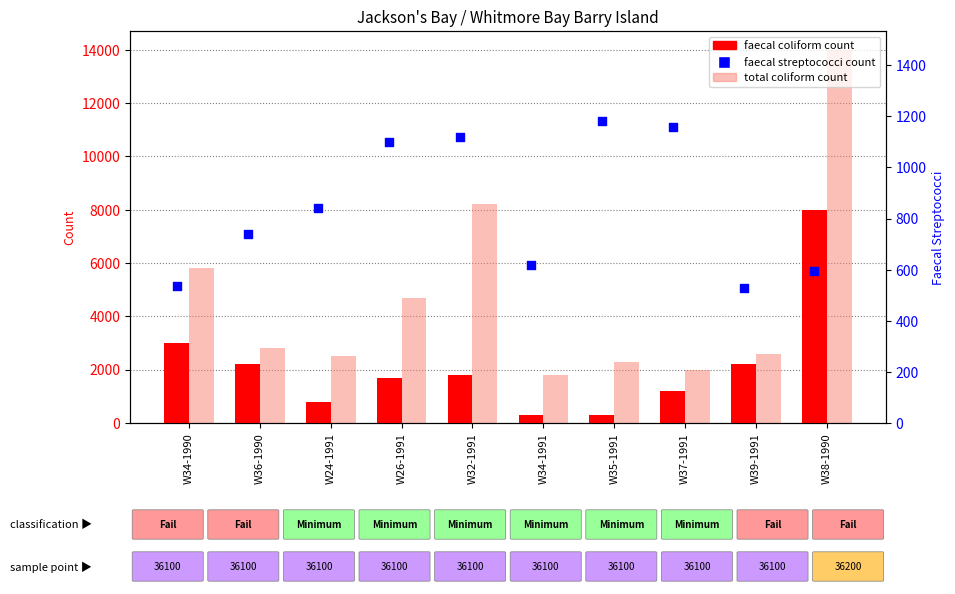

Is the value of faecal coliform count at W24-1991 greater than the value of faecal streptococci count at W34-1991?

Yes